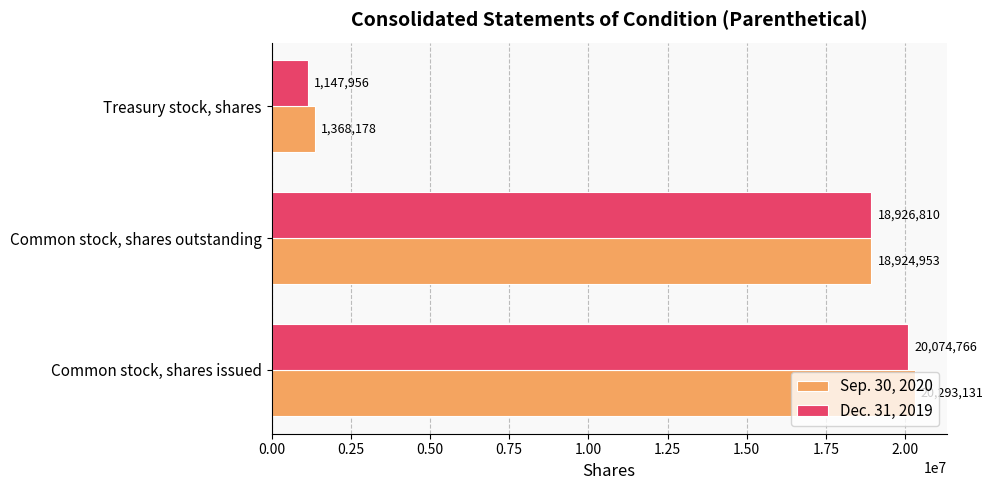

The value of Sep. 30, 2020 at Common stock, shares outstanding is 28036386. True or false?

False